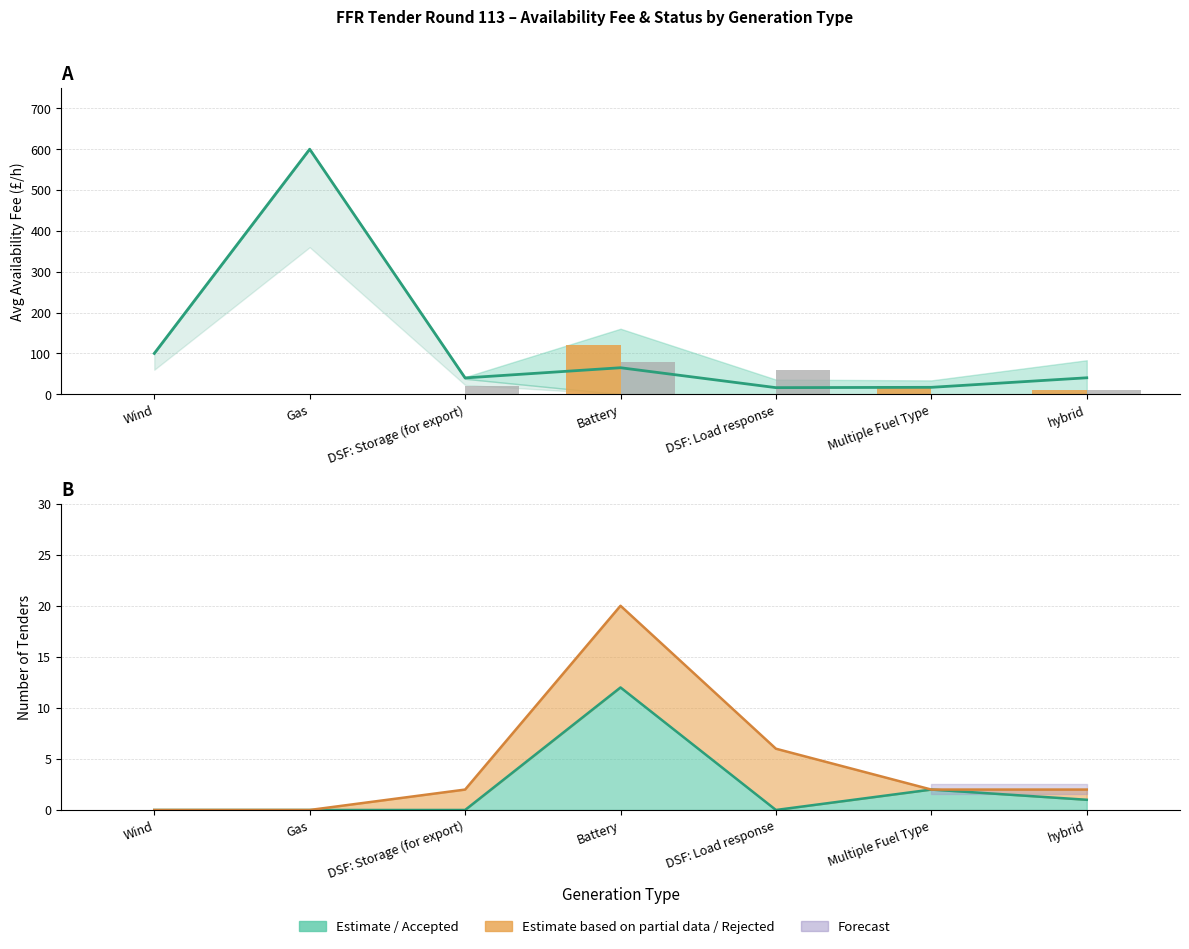

The value of Estimate at Gas is 947.8. True or false?

False